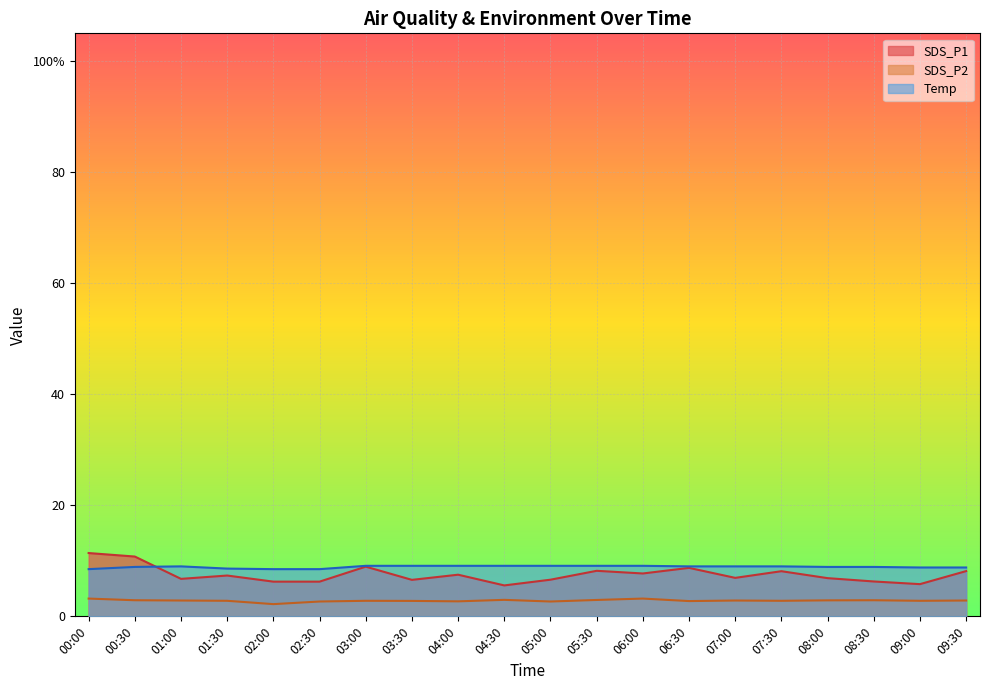

Reading right to left, extract all data points from this chart.

SDS_P1: 09:30=8.2	09:00=5.8	08:30=6.3	08:00=6.9	07:30=8.1	07:00=6.9	06:30=8.7	06:00=7.7	05:30=8.2	05:00=6.6	04:30=5.6	04:00=7.5	03:30=6.6	03:00=8.9	02:30=6.2	02:00=6.2	01:30=7.3	01:00=6.8	00:30=10.8	00:00=11.4
SDS_P2: 09:30=2.9	09:00=2.8	08:30=2.9	08:00=2.9	07:30=2.8	07:00=2.9	06:30=2.8	06:00=3.2	05:30=3.0	05:00=2.7	04:30=3.0	04:00=2.7	03:30=2.8	03:00=2.8	02:30=2.7	02:00=2.2	01:30=2.8	01:00=2.9	00:30=2.9	00:00=3.2
Temp: 09:30=8.8	09:00=8.8	08:30=8.9	08:00=8.9	07:30=9.0	07:00=9.0	06:30=9.0	06:00=9.1	05:30=9.1	05:00=9.1	04:30=9.1	04:00=9.1	03:30=9.1	03:00=9.1	02:30=8.5	02:00=8.5	01:30=8.6	01:00=9.0	00:30=8.9	00:00=8.5